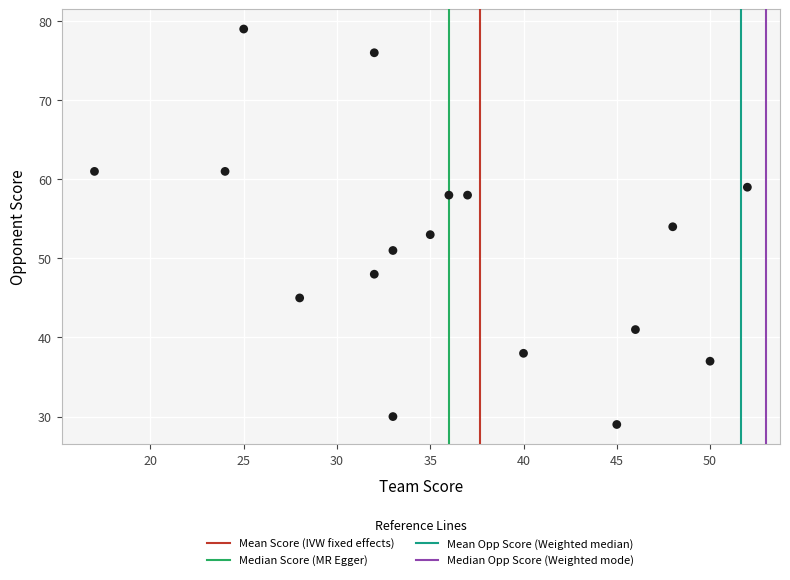

What is the range of Y values (max minus min)?

50